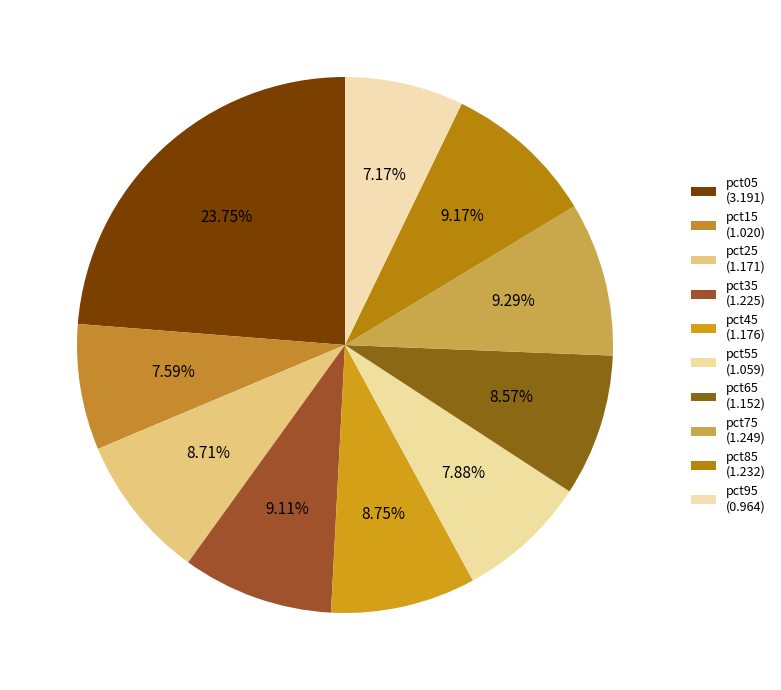

To the nearest percent, what is the average slice percentage?

10%